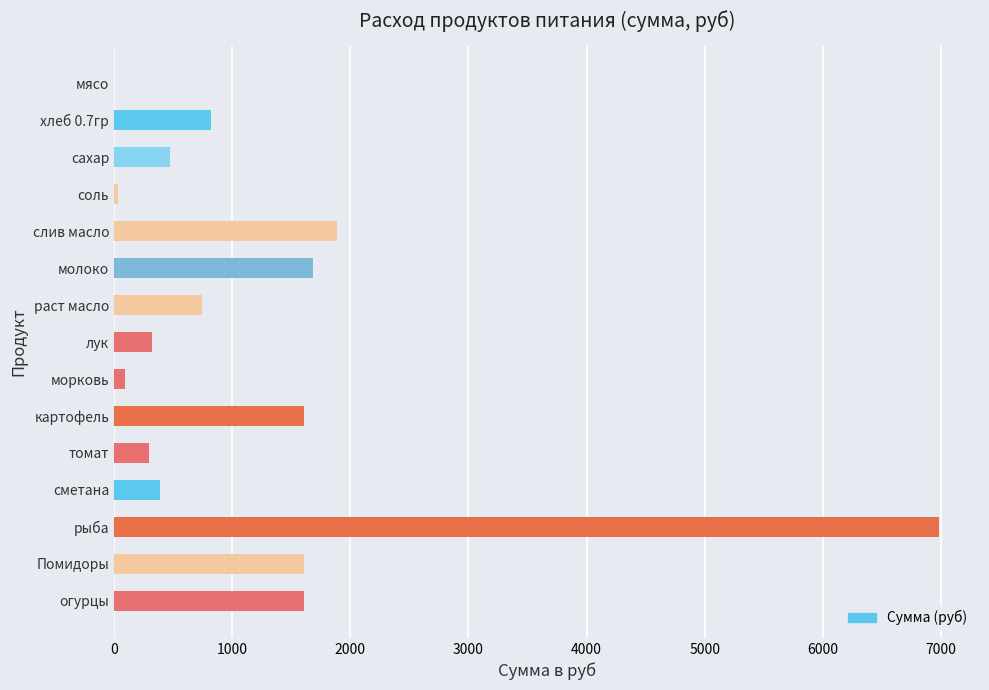

Is it true that the value at хлеб 0.7гр is 1067.5?

False